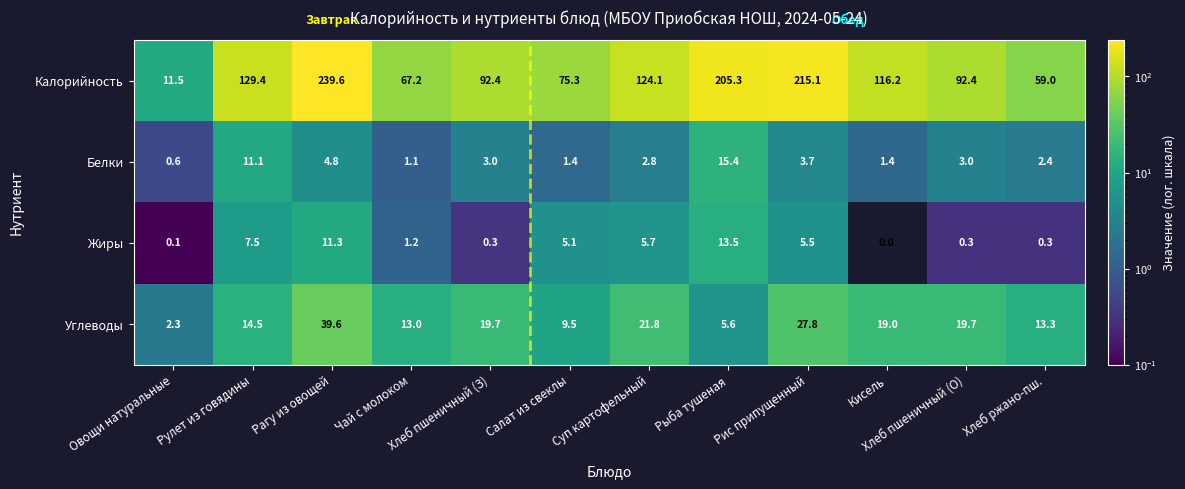

At how many categories does at least one series exceed 113?

6